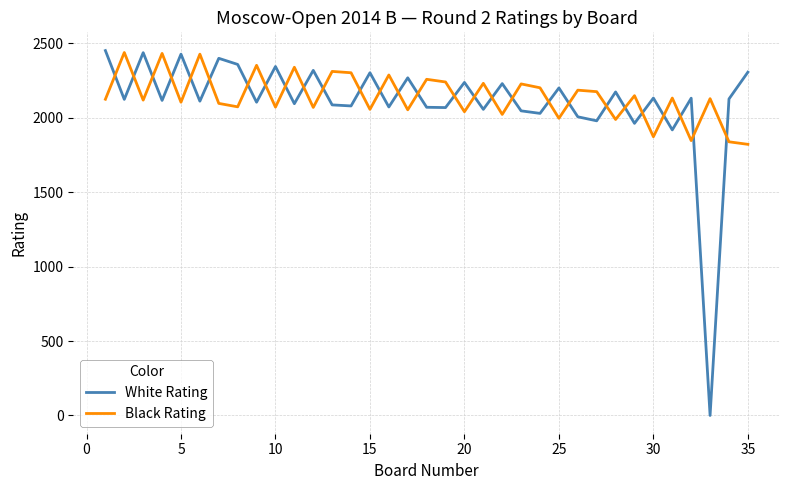

What is the difference between the maximum and minimum values in the Black Rating series?

617